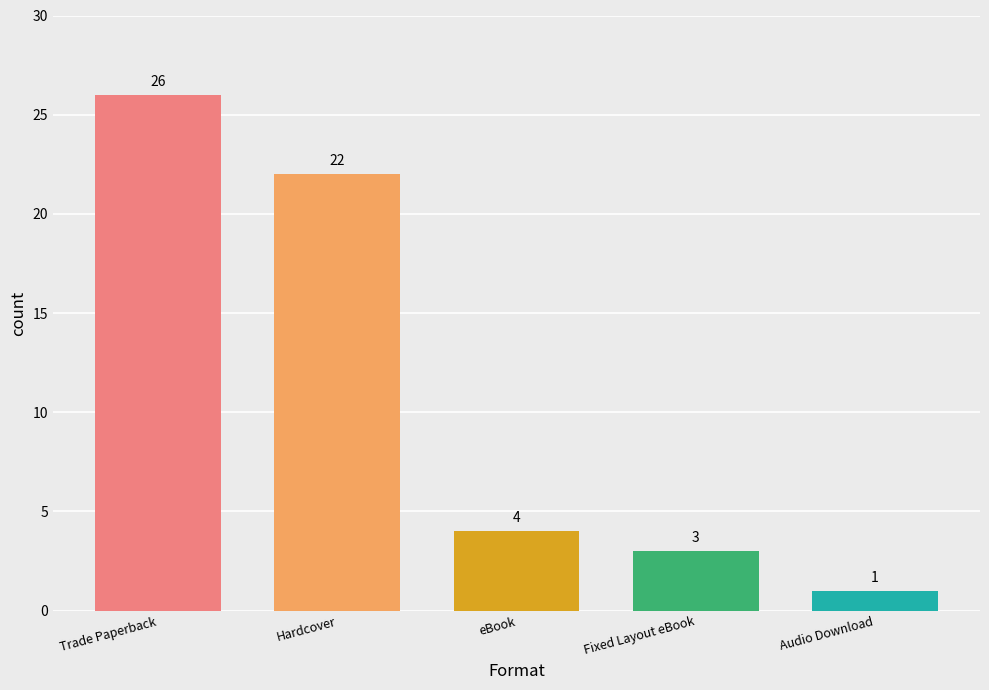

What is the greatest value displayed?

26